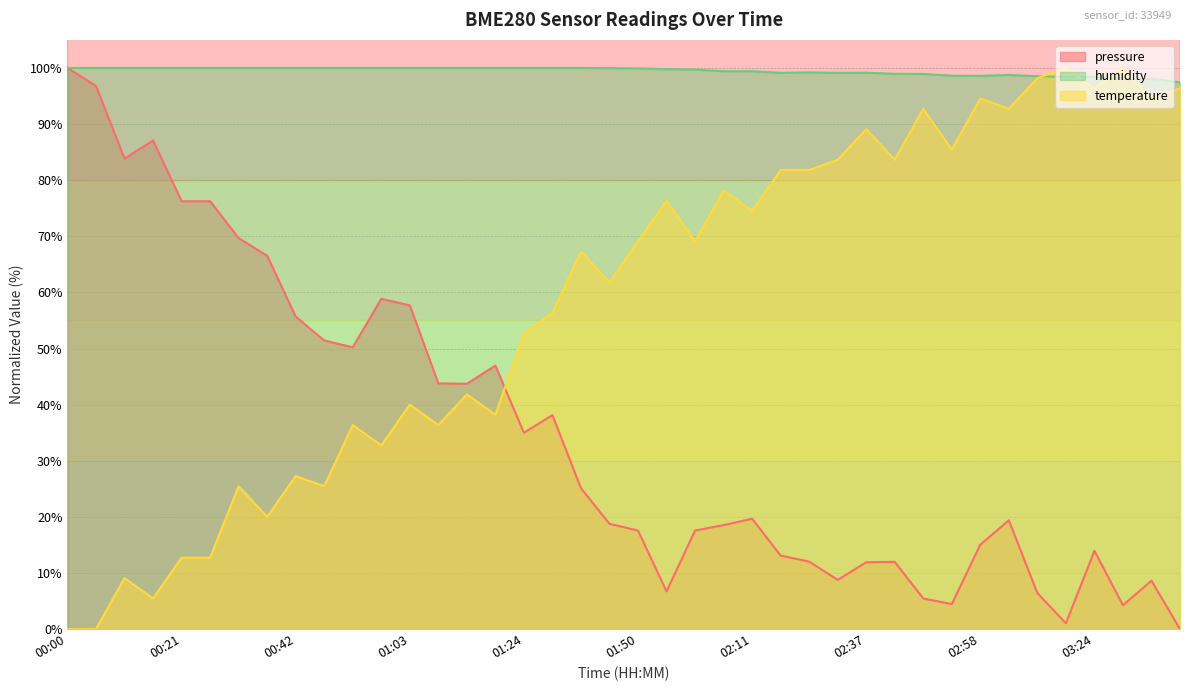

At which label does humidity reach its minimum?

03:40